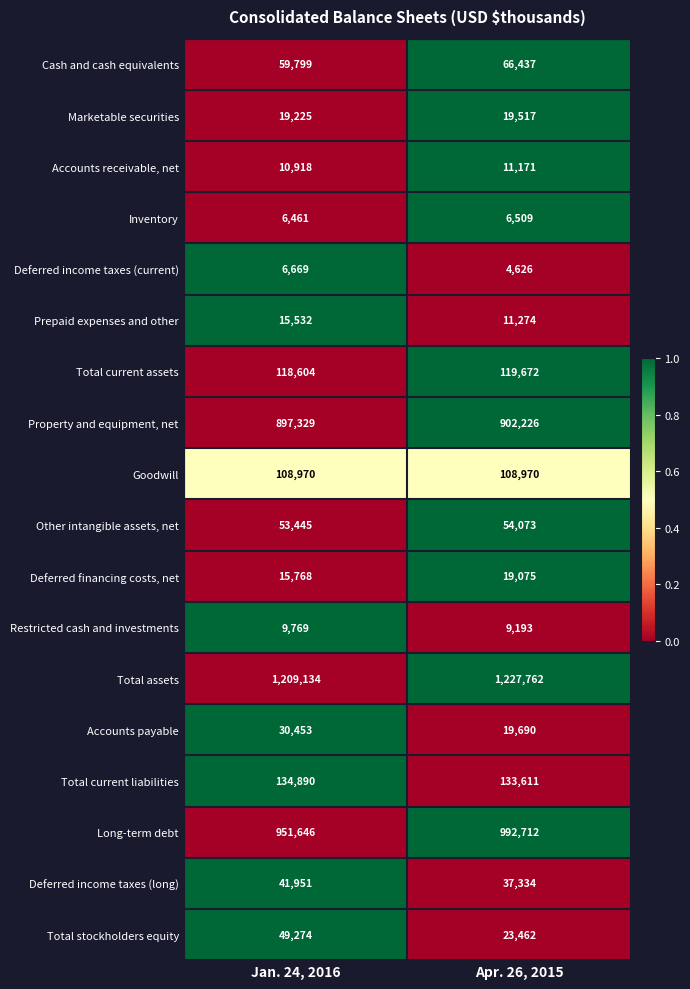

Which series changed the most between Jan. 24, 2016 and Apr. 26, 2015?

Long-term debt